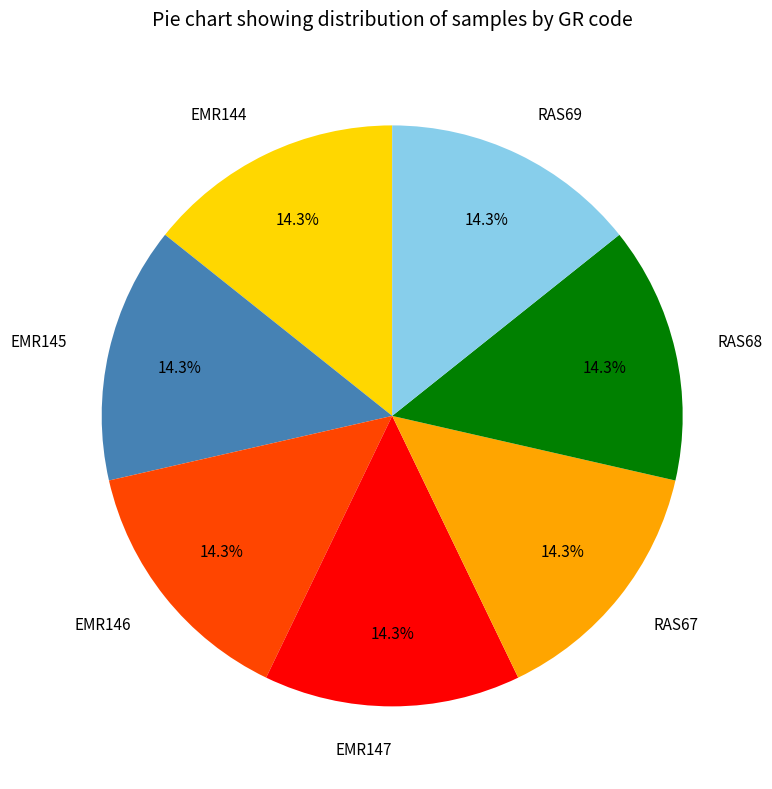

Count the number of slices in the pie.

7